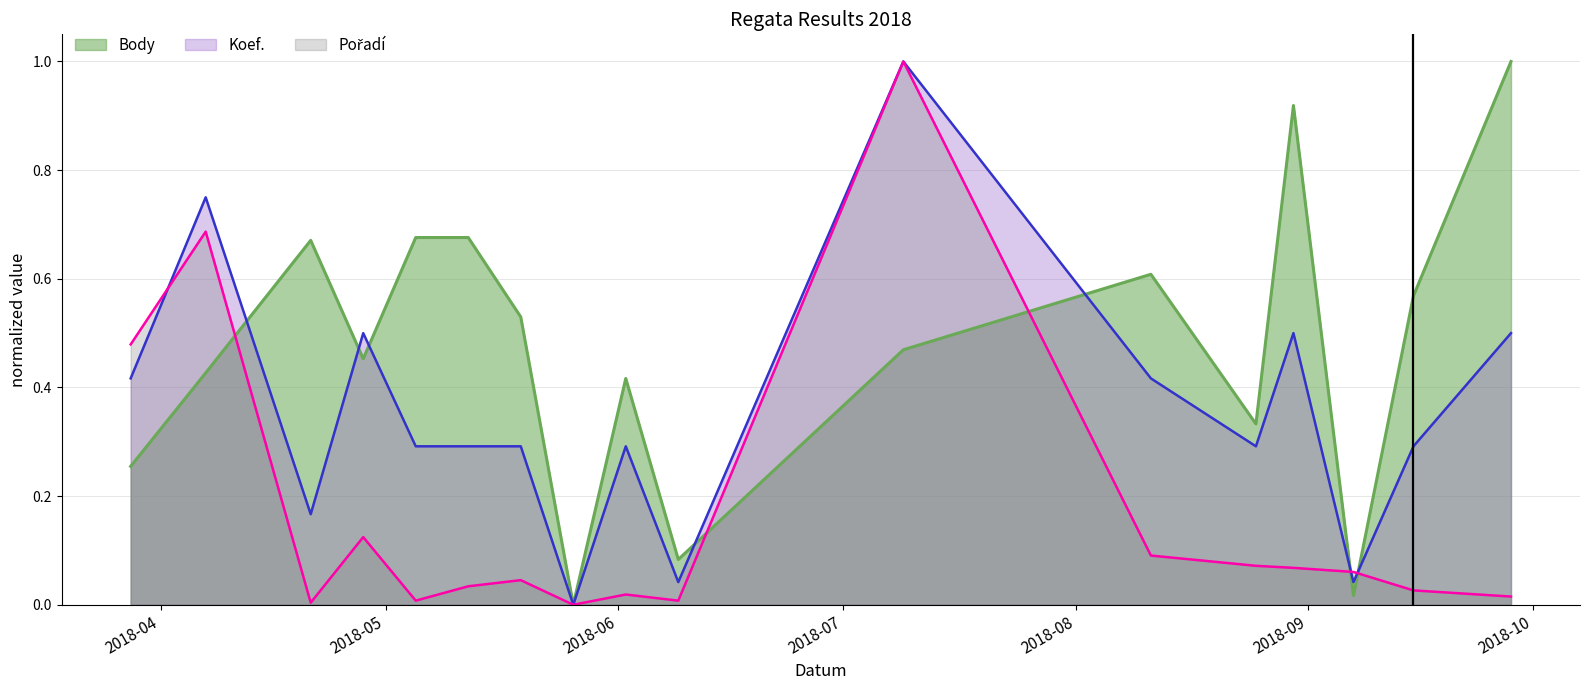

Count the number of data series in this chart.

3